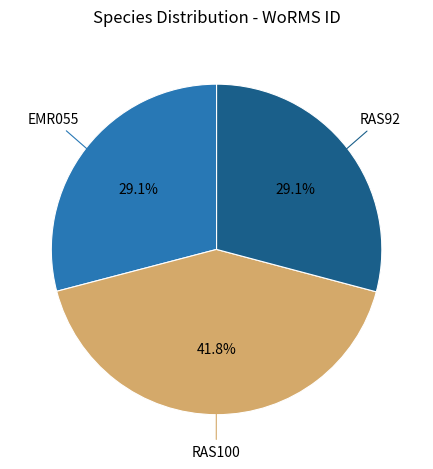

To the nearest percent, what is the difference between the EMR055 and RAS100 slice percentages?

13%